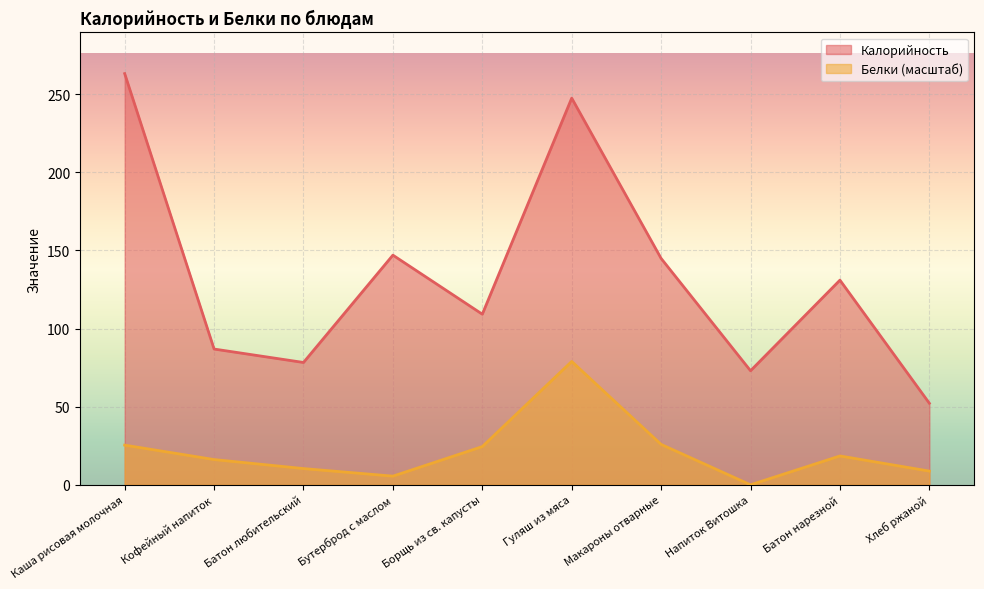

Reading right to left, extract all data points from this chart.

Калорийность: Хлеб ржаной=52.2	Батон нарезной=131.0	Напиток Витошка=73.0	Макароны отварные=144.9	Гуляш из мяса=247.5	Борщь из св. капусты=109.2	Бутерброд с маслом=147.0	Батон любительский=78.3	Кофейный напиток=86.9	Каша рисовая молочная=263.2
Белки: Хлеб ржаной=8.8	Батон нарезной=18.5	Напиток Витошка=0.0	Макароны отварные=25.9	Гуляш из мяса=79.0	Борщь из св. капусты=24.5	Бутерброд с маслом=5.5	Батон любительский=10.4	Кофейный напиток=16.2	Каша рисовая молочная=25.4